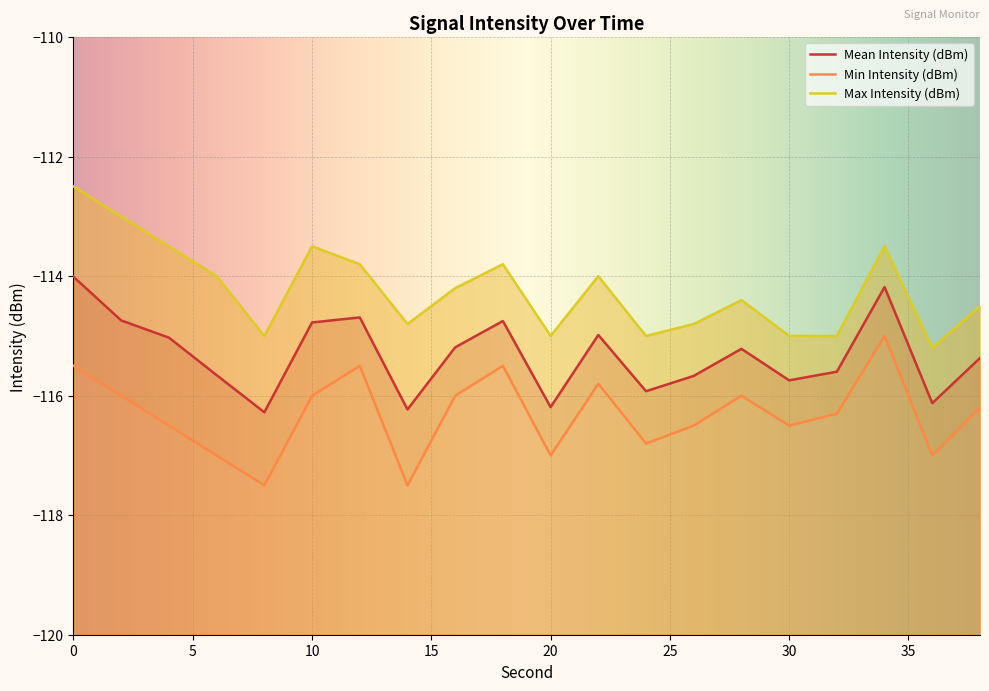

What is the average value of the Min Intensity (dBm) series?

-116.3